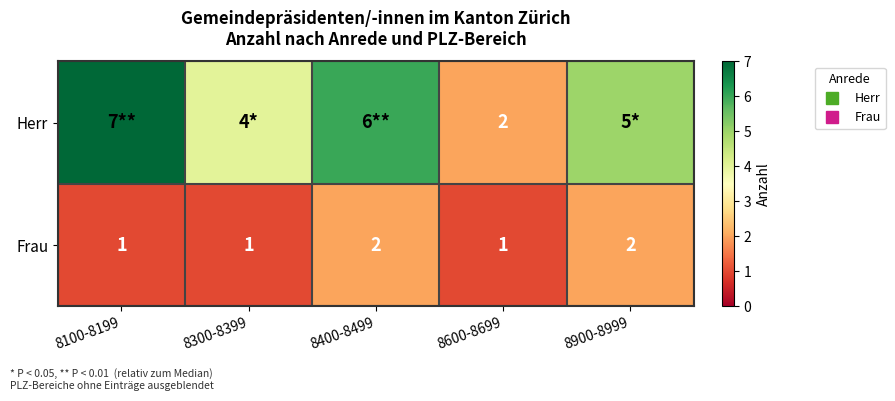

Which category has the lowest value in the Frau series?

8100-8199